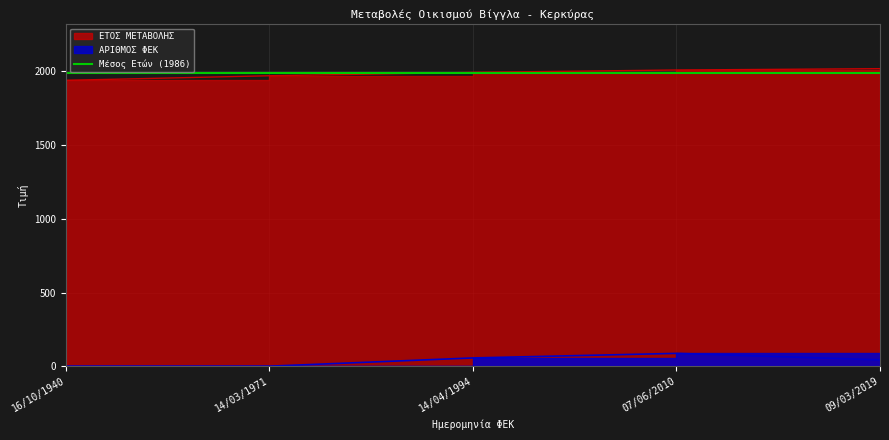

How many ΑΡΙΘΜΟΣ ΦΕΚ values are between 0 and 56?

4